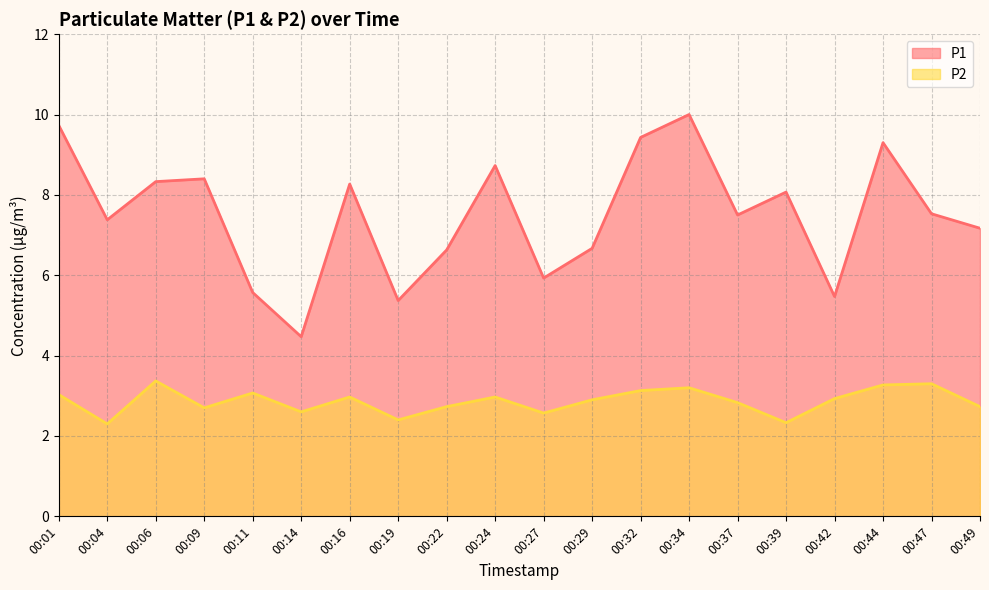

How many data points does each series have?

20